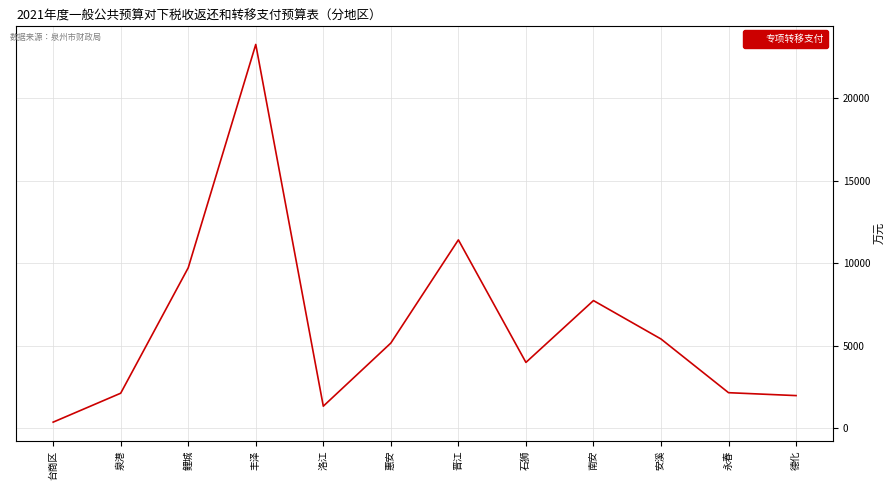

What is the difference between the maximum and minimum values?

22905